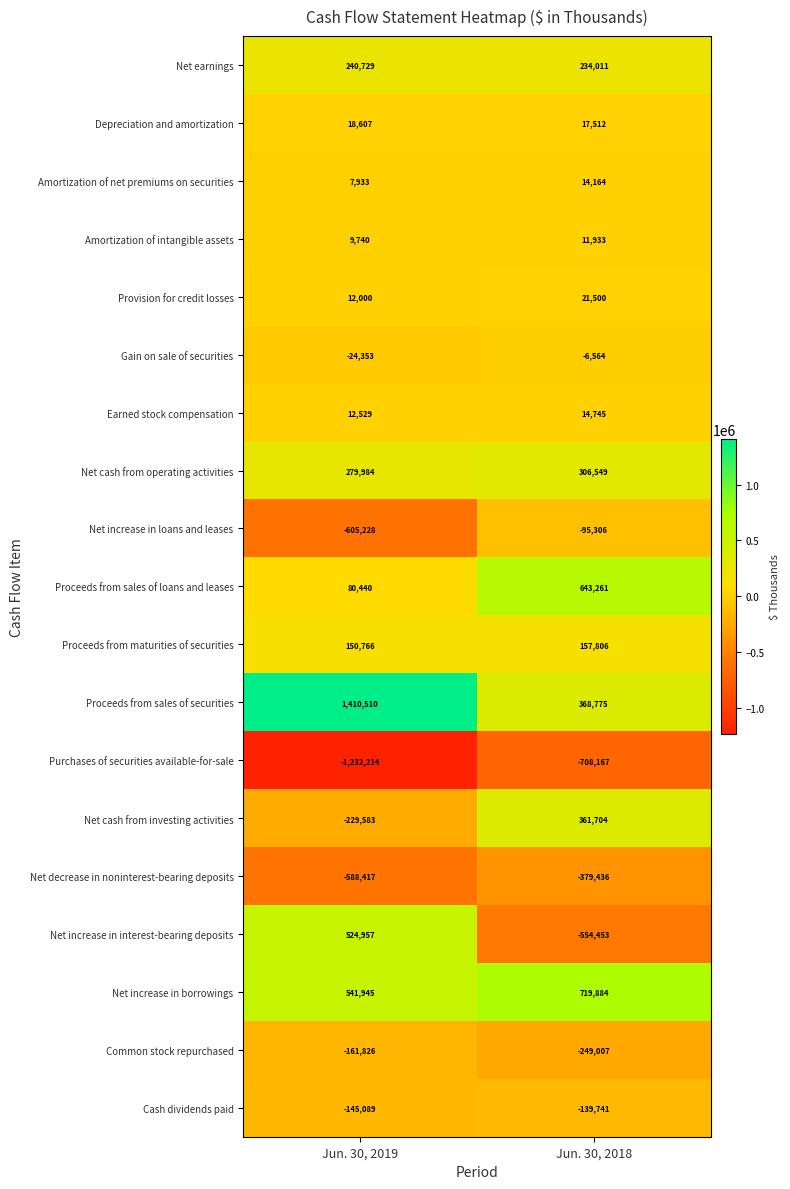

Where is Gain on sale of securities nearest to the value -15458?

Jun. 30, 2018